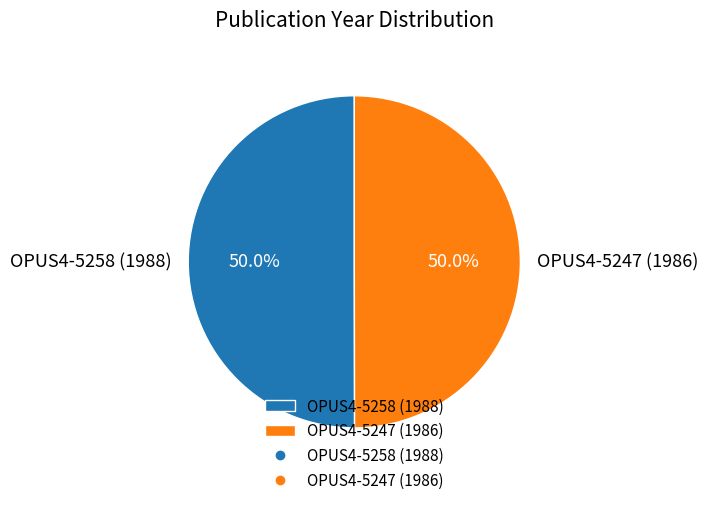

To the nearest percent, what percentage of the pie is OPUS4-5258 (1988)?

50%